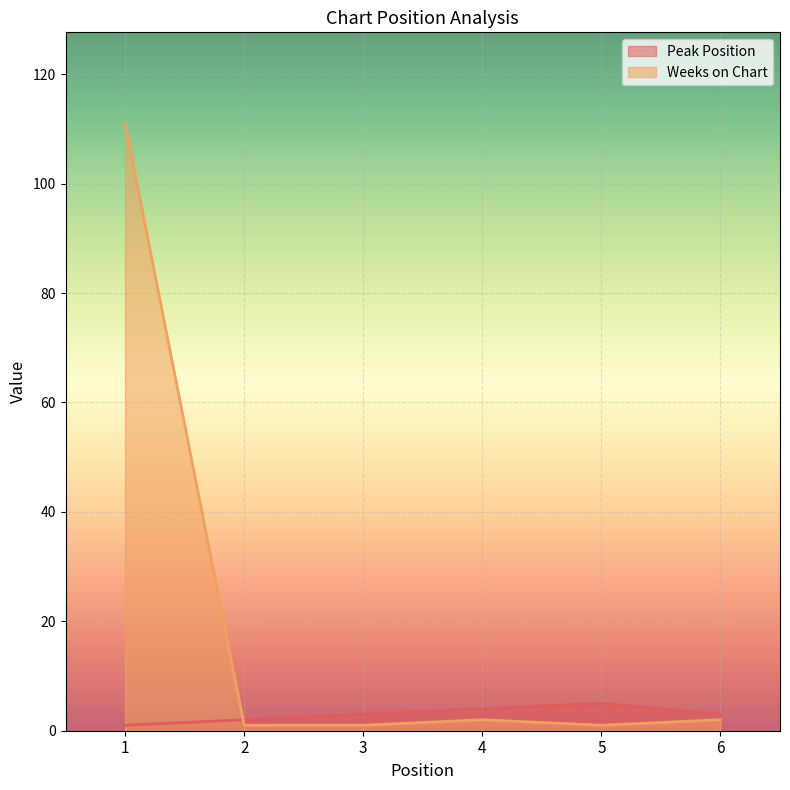

Which series has the largest total across all categories?

Weeks on Chart